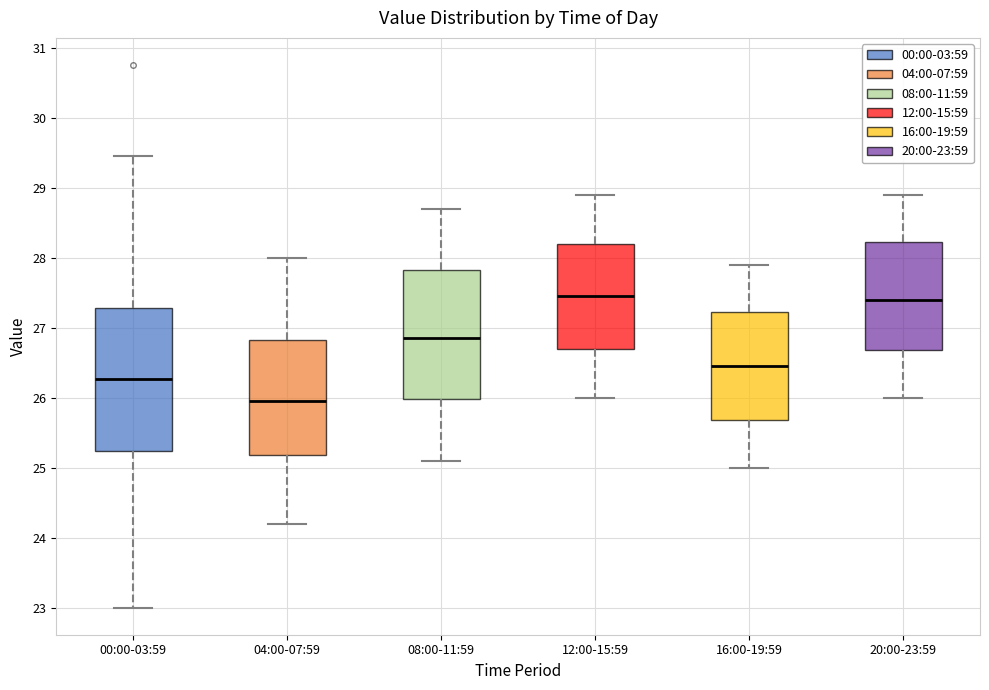

Where does the median line of the box for 00:00-03:59 sit on the y-axis? The values are not printed on the chart, so give them approximately, as read against the axis.

26.3